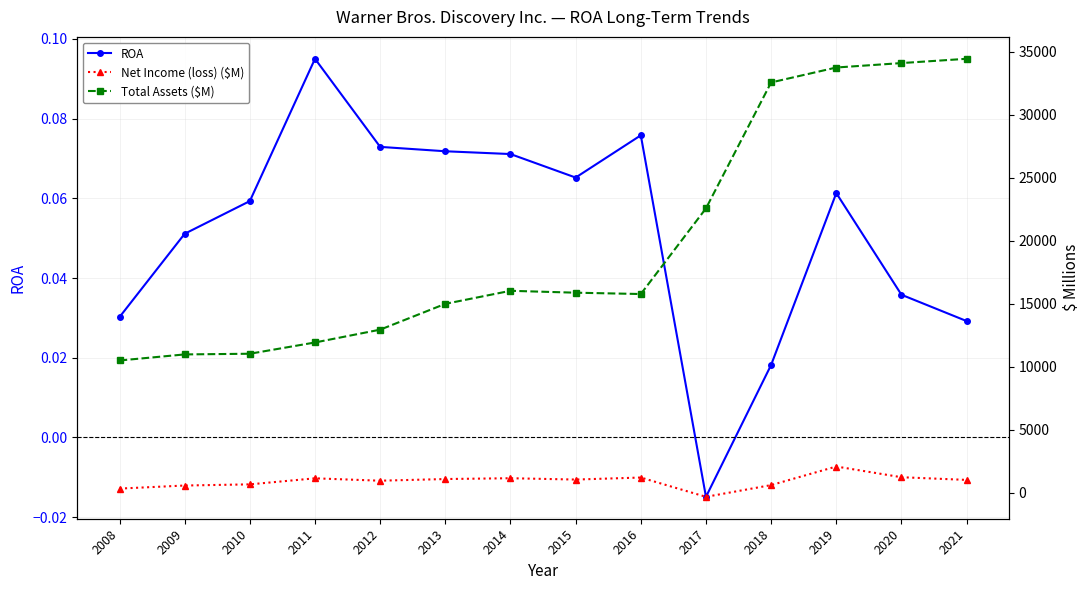

What is the greatest value displayed?

34427.0